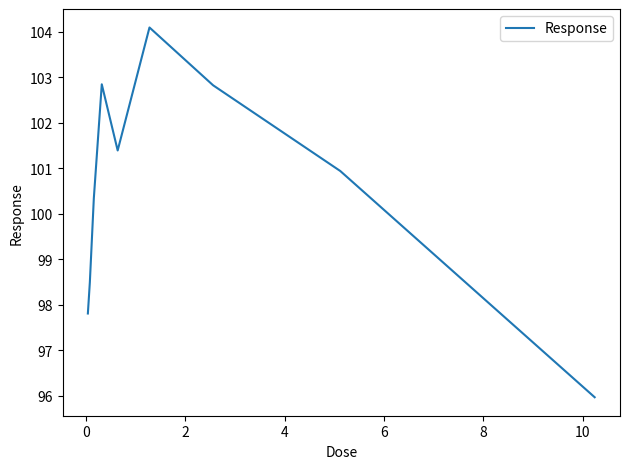

What is the difference between the maximum and minimum values?

8.1